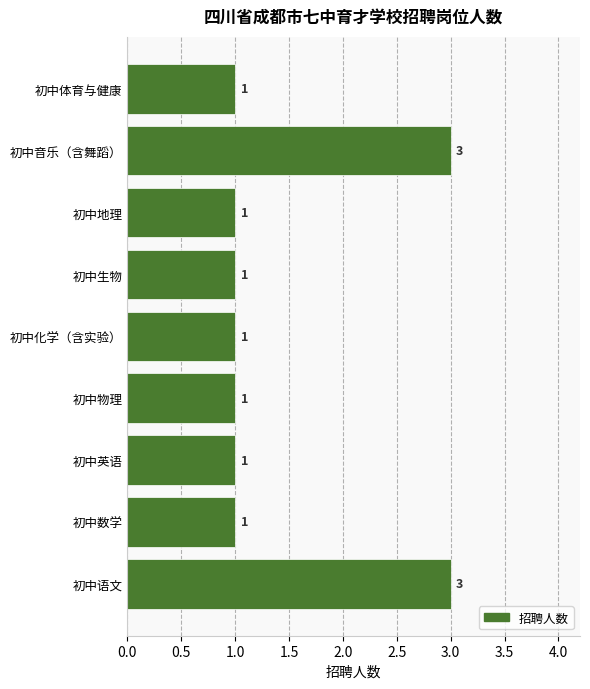

Count the values in the range 1 to 2.

7